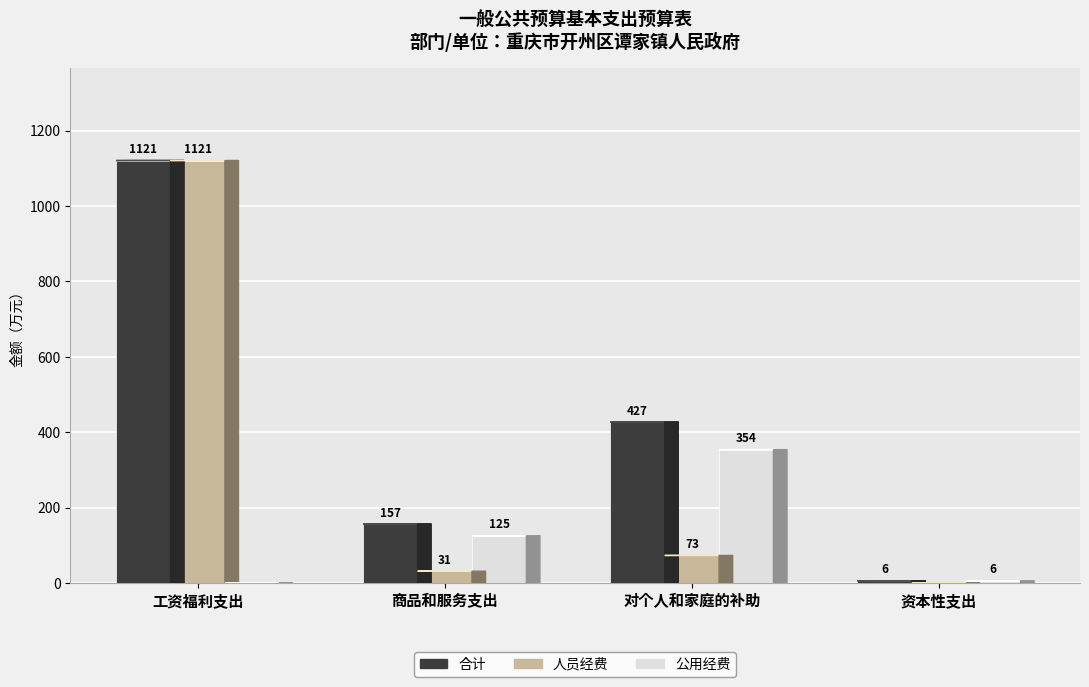

At which label is 合计 closest to 563?

对个人和家庭的补助